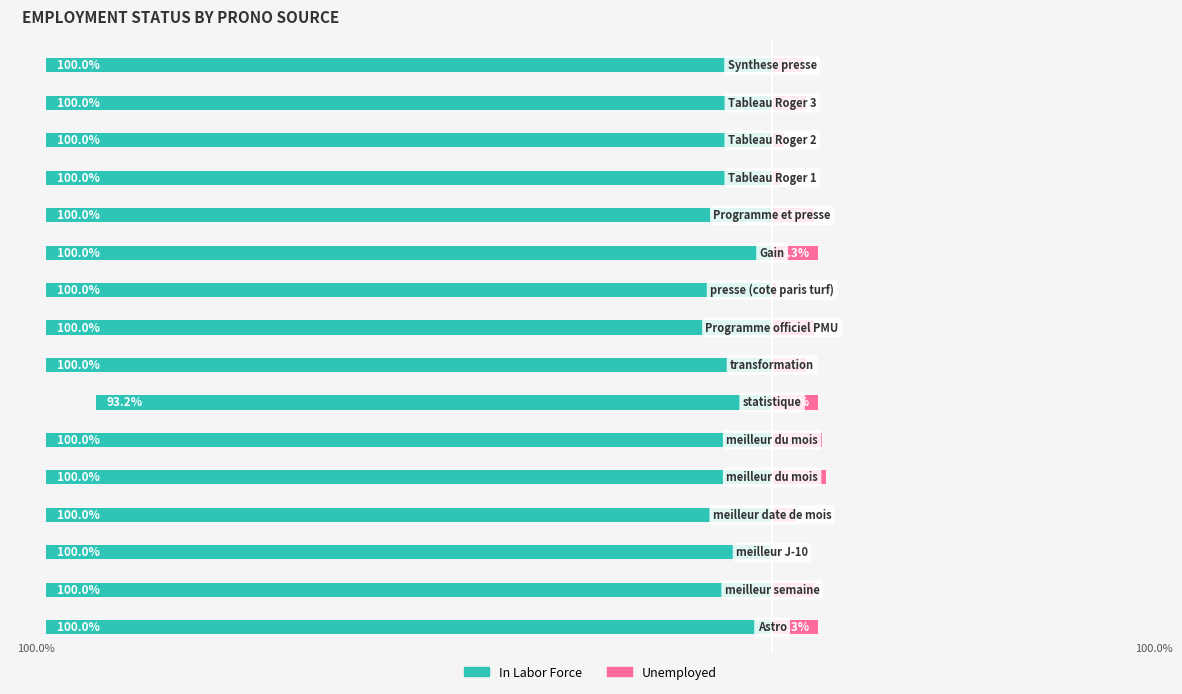

Count the In Labor Force values in the range 100 to 101.

15